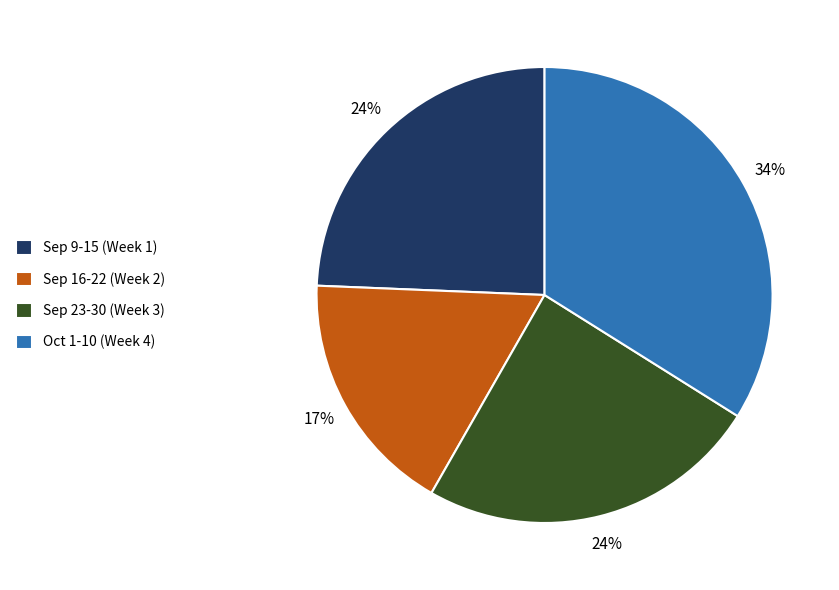

Is the sum of Sep 23-30 (Week 3) and Oct 1-10 (Week 4) greater than half?

Yes